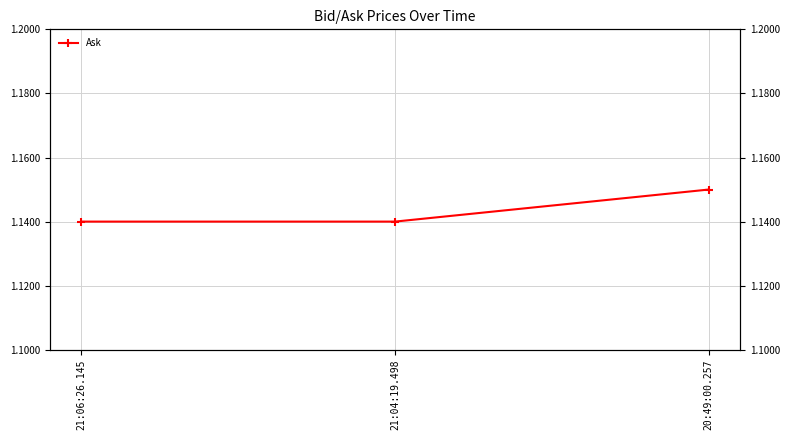

What is the minimum value shown in the chart?

1.1